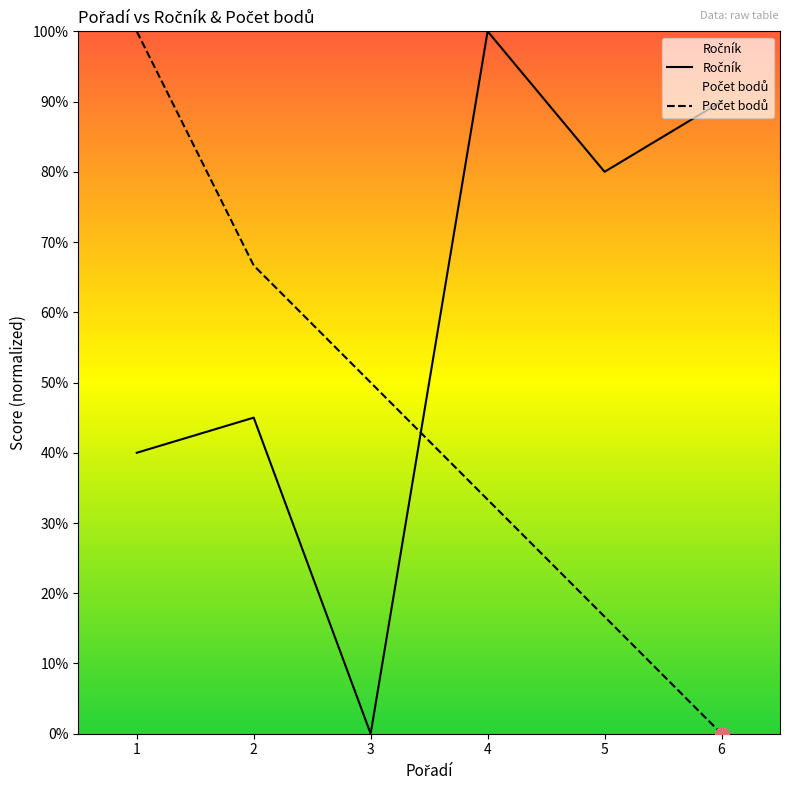

How many lines are shown in the chart?

2